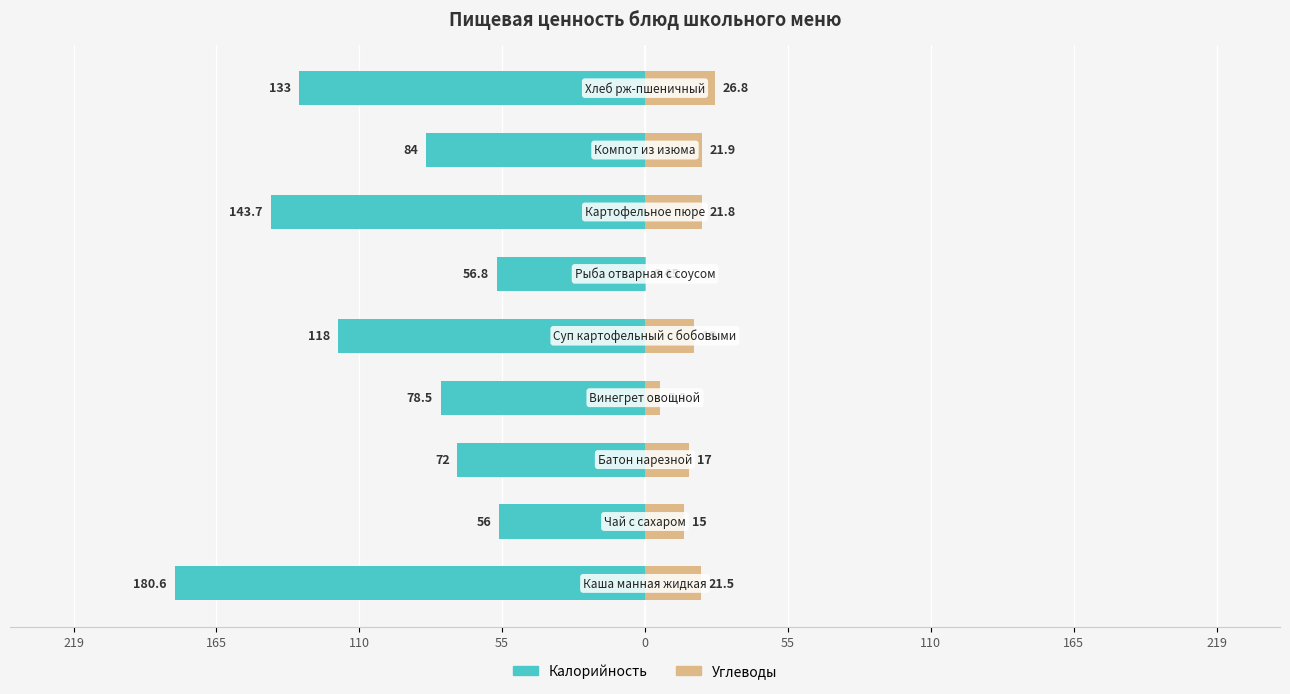

Reading right to left, transcribe all the data shown in this chart.

Калорийность: 219=-133.0	165=-84.0	110=-143.7	55=-56.8	0=-118.0	55=-78.5	110=-72.0	165=-56.0	219=-180.6
Углеводы: 219=26.8	165=21.9	110=21.8	55=0.5	0=19.0	55=5.6	110=17.0	165=15.0	219=21.5